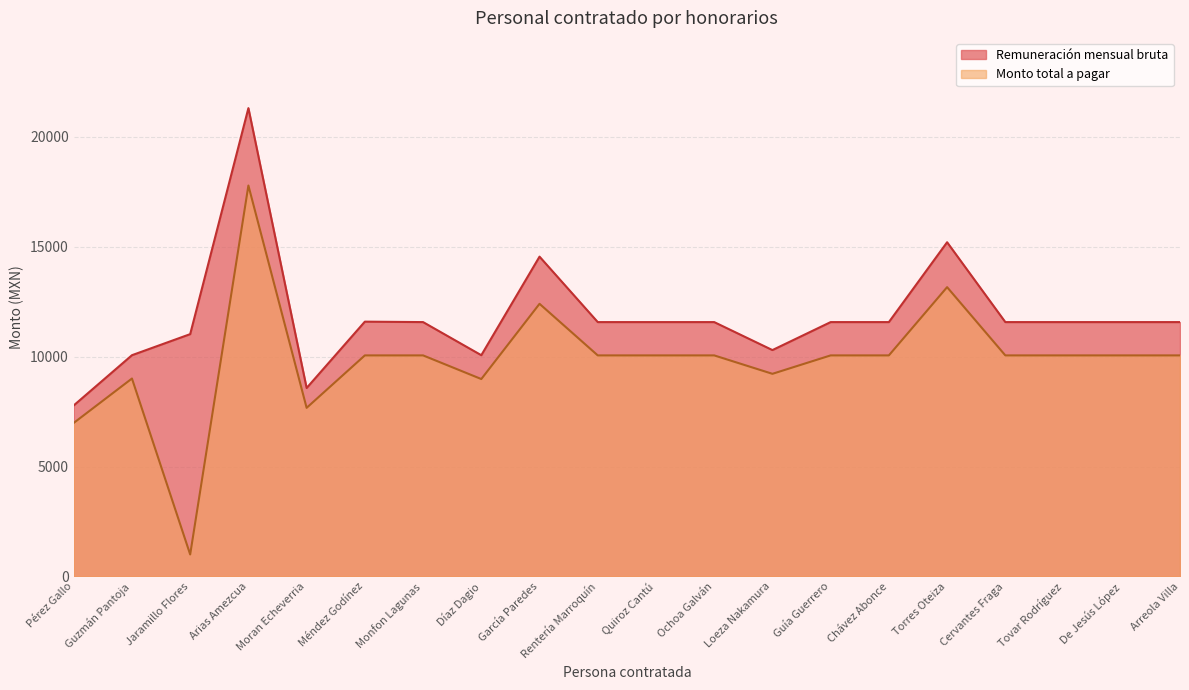

Reading left to right, list all the values displayed in this chart.

Remuneración mensual bruta: Pérez Gallo=7778.5	Guzmán Pantoja=10062.6	Jaramillo Flores=11020.9	Arias Amezcua=21300.0	Moran Echeverria=8570.9	Méndez Godínez=11588.6	Monfon Lagunas=11568.6	Díaz Dagio=10062.6	García Paredes=14545.3	Rentería Marroquín=11568.6	Quiroz Cantú=11568.6	Ochoa Galván=11568.6	Loeza Nakamura=10295.8	Guía Guerrero=11568.6	Chávez Abonce=11568.6	Torres Oteiza=15200.0	Cervantes Fraga=11568.6	Tovar Rodríguez=11568.6	De Jesús López=11568.6	Arreola Villa=11568.6
Monto total a pagar: Pérez Gallo=6982.3	Guzmán Pantoja=9002.0	Jaramillo Flores=1000.0	Arias Amezcua=17780.2	Moran Echeverria=7668.1	Méndez Godínez=10053.9	Monfon Lagunas=10053.9	Díaz Dagio=8978.4	García Paredes=12400.0	Rentería Marroquín=10053.9	Quiroz Cantú=10053.9	Ochoa Galván=10053.9	Loeza Nakamura=9216.2	Guía Guerrero=10053.9	Chávez Abonce=10053.9	Torres Oteiza=13157.8	Cervantes Fraga=10053.9	Tovar Rodríguez=10053.9	De Jesús López=10053.9	Arreola Villa=10053.9